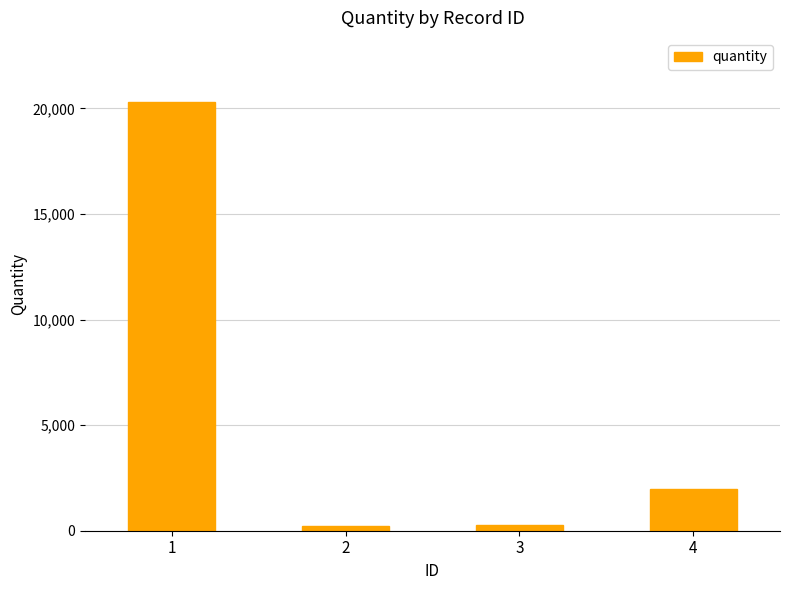

At which category does the chart reach its peak across all series?

1